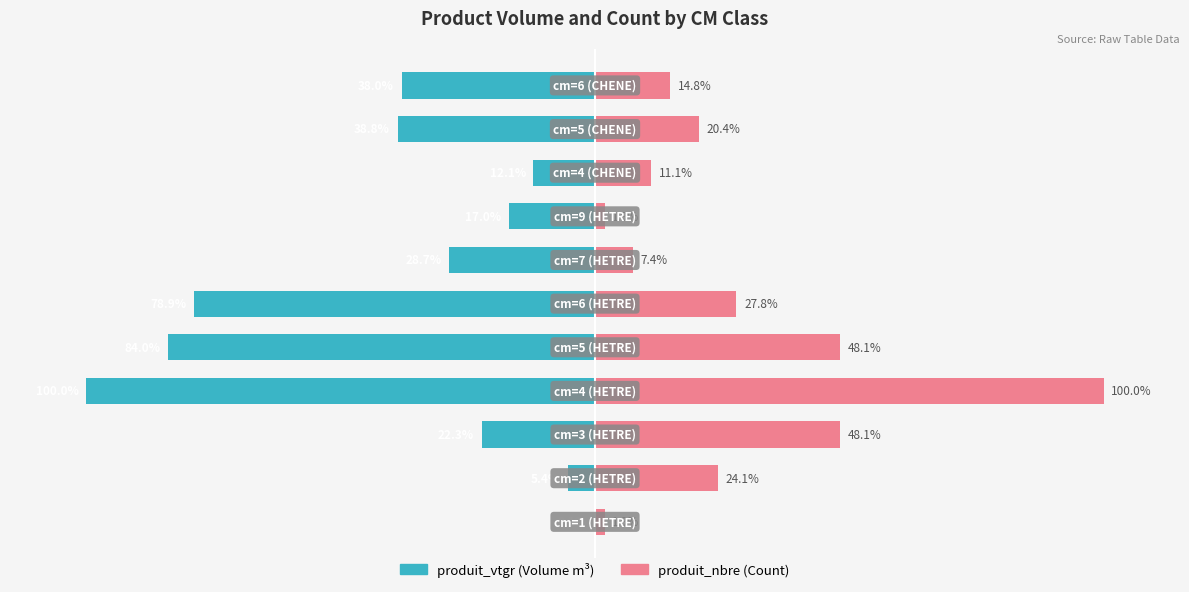

Reading right to left, transcribe all the data shown in this chart.

produit_vtgr: -38.0	-38.8	-12.1	-17.0	-28.7	-78.9	-84.0	-100.0	-22.3	-5.4	-0.1
produit_nbre: 14.8	20.4	11.1	1.9	7.4	27.8	48.1	100.0	48.1	24.1	1.9